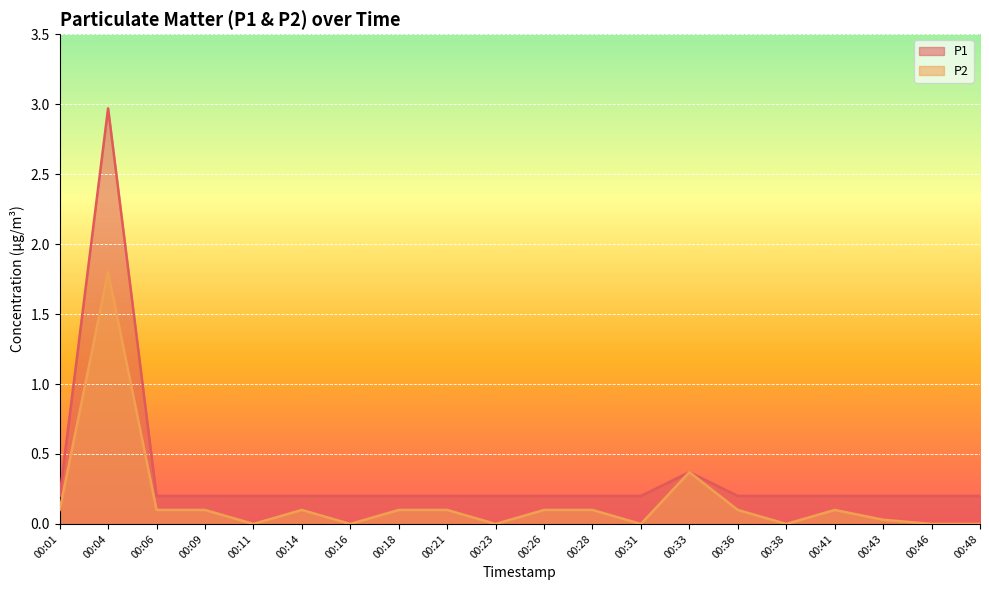

True or false: P1 and P2 intersect in this chart.

False